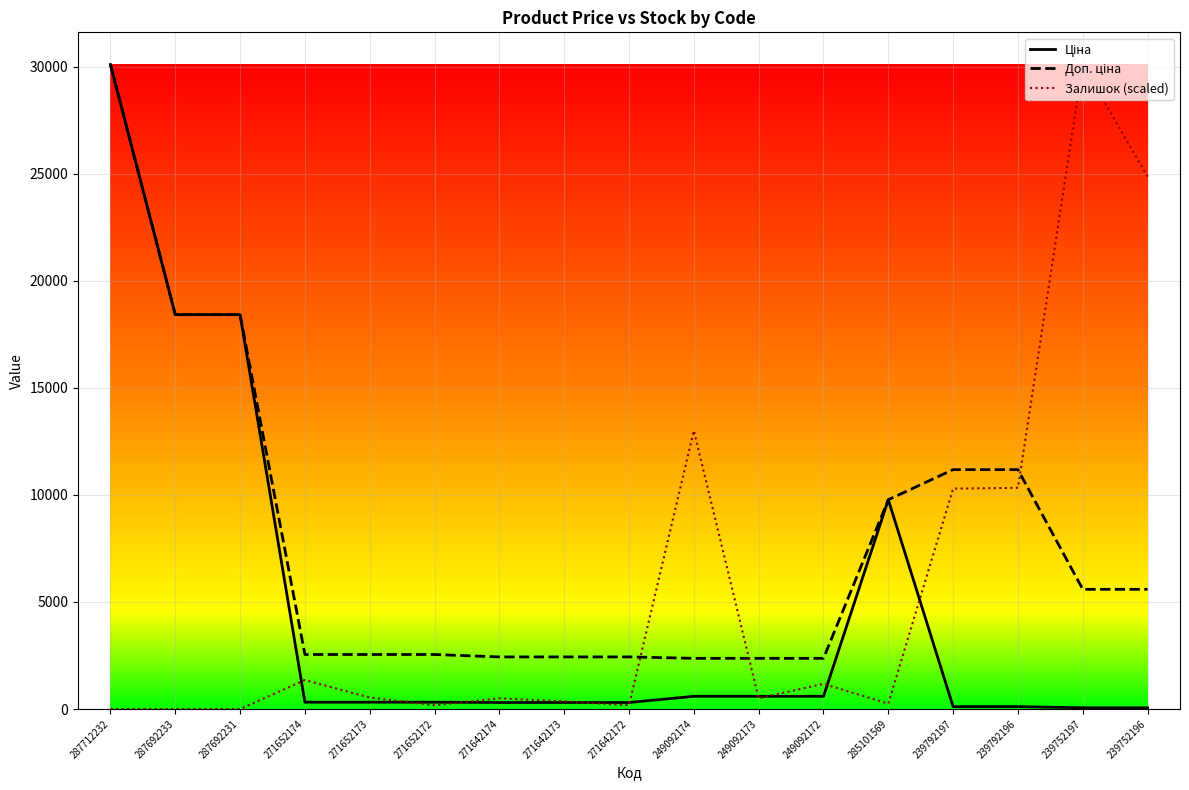

Which category has the highest value in the Залишок (scaled) series?

239752197